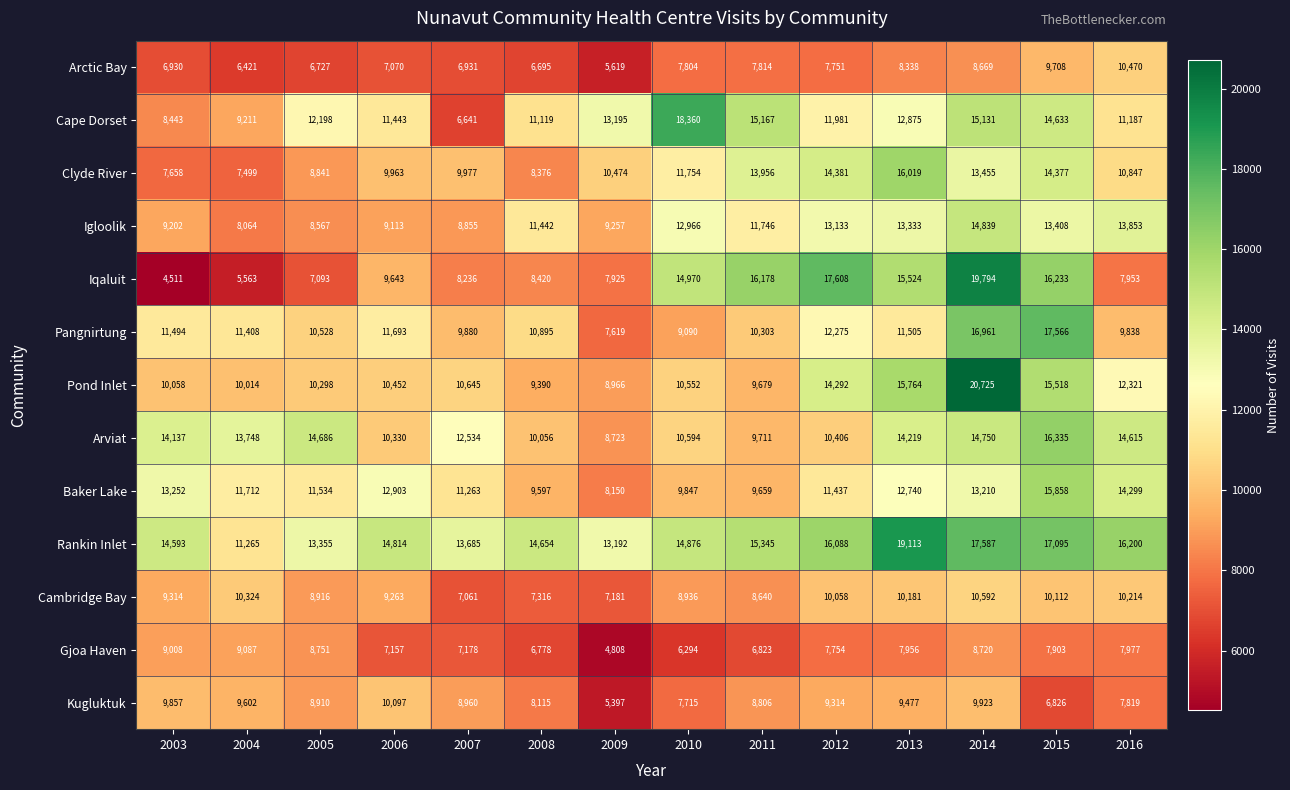

What is the difference between the second highest and minimum values in the Rankin Inlet series?

6322